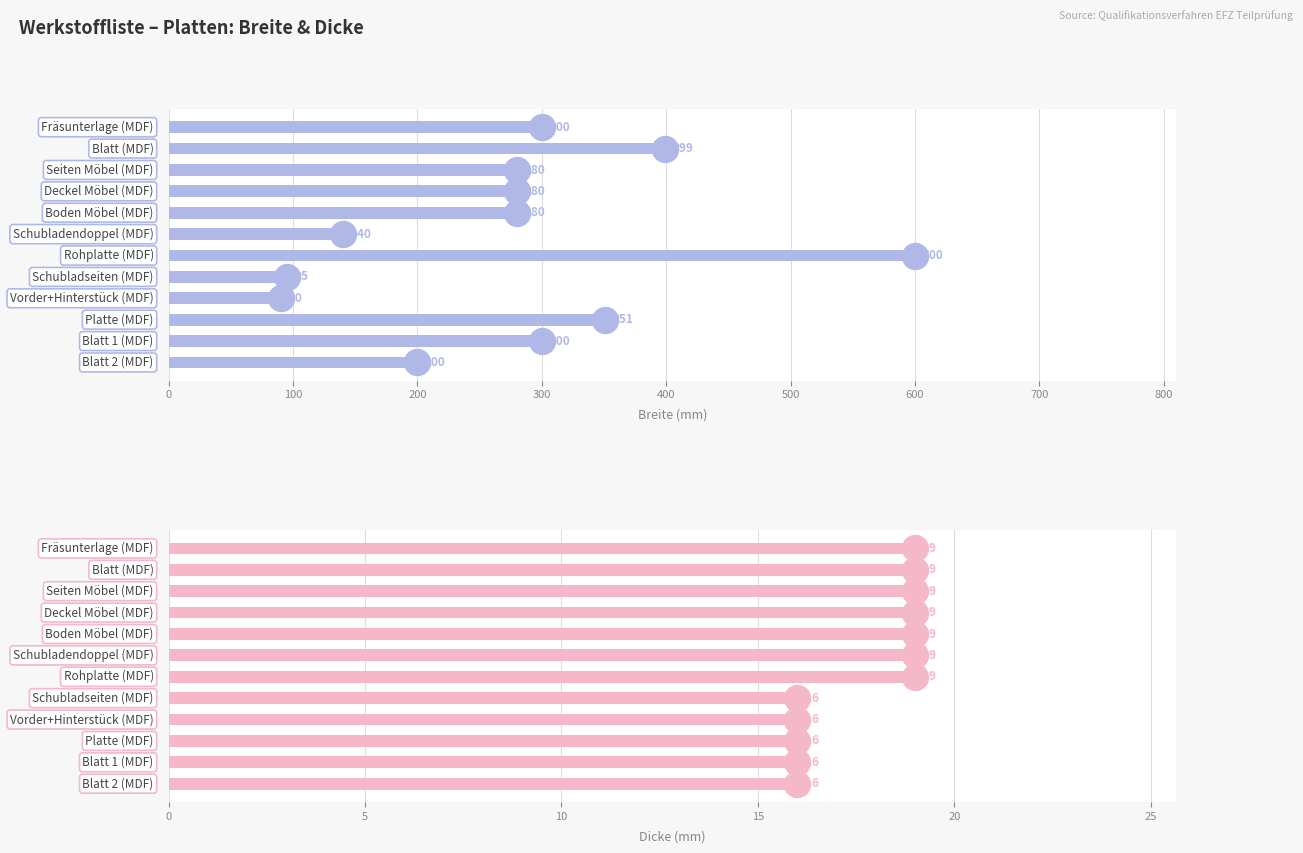

Which series contains the highest Y value?

Breite (mm)